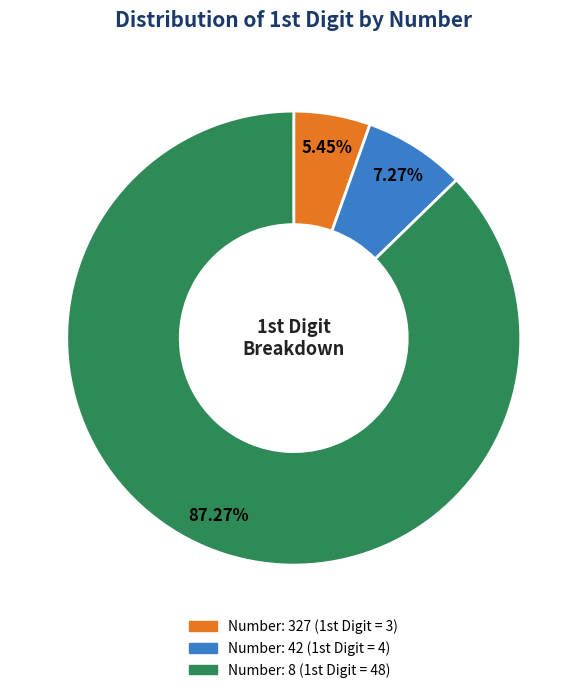

How many segments does this pie chart have?

3